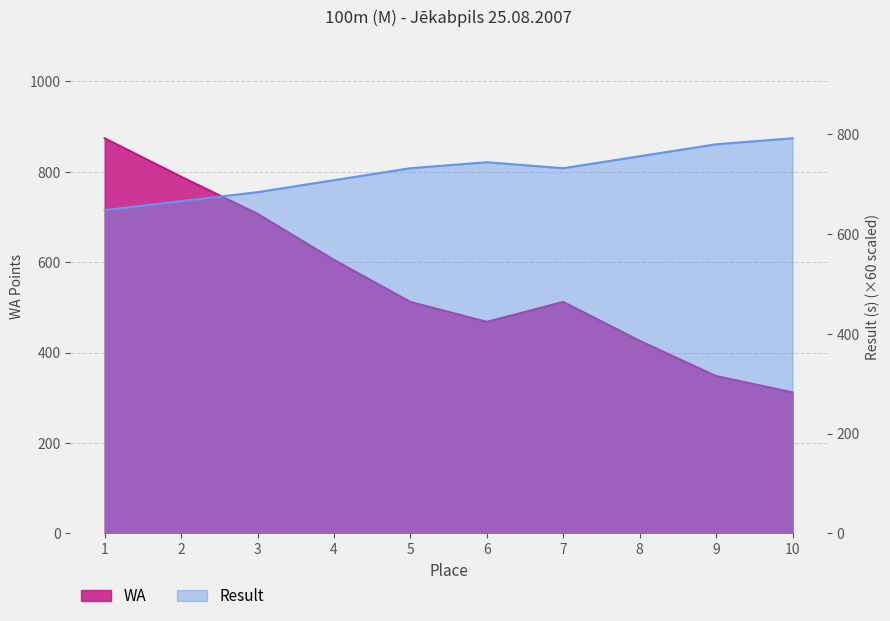

Is the value of WA at 5 greater than the value of Result at 9?

No